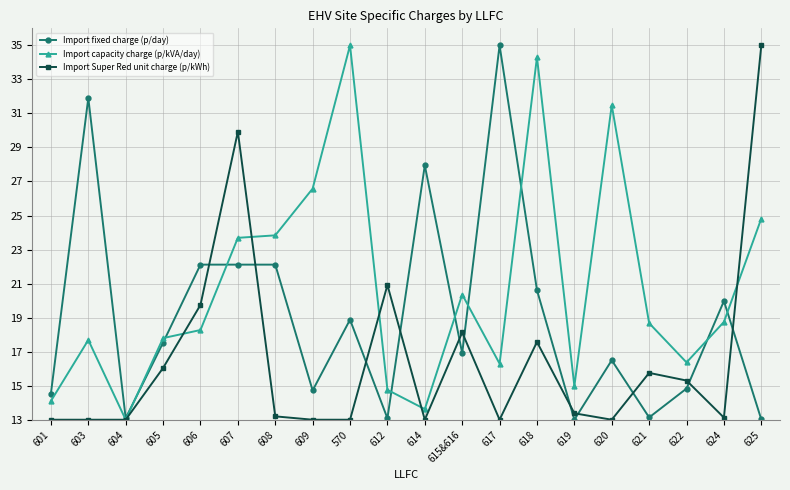

Which category has the highest value in the Import Super Red unit charge (p/kWh) series?

625